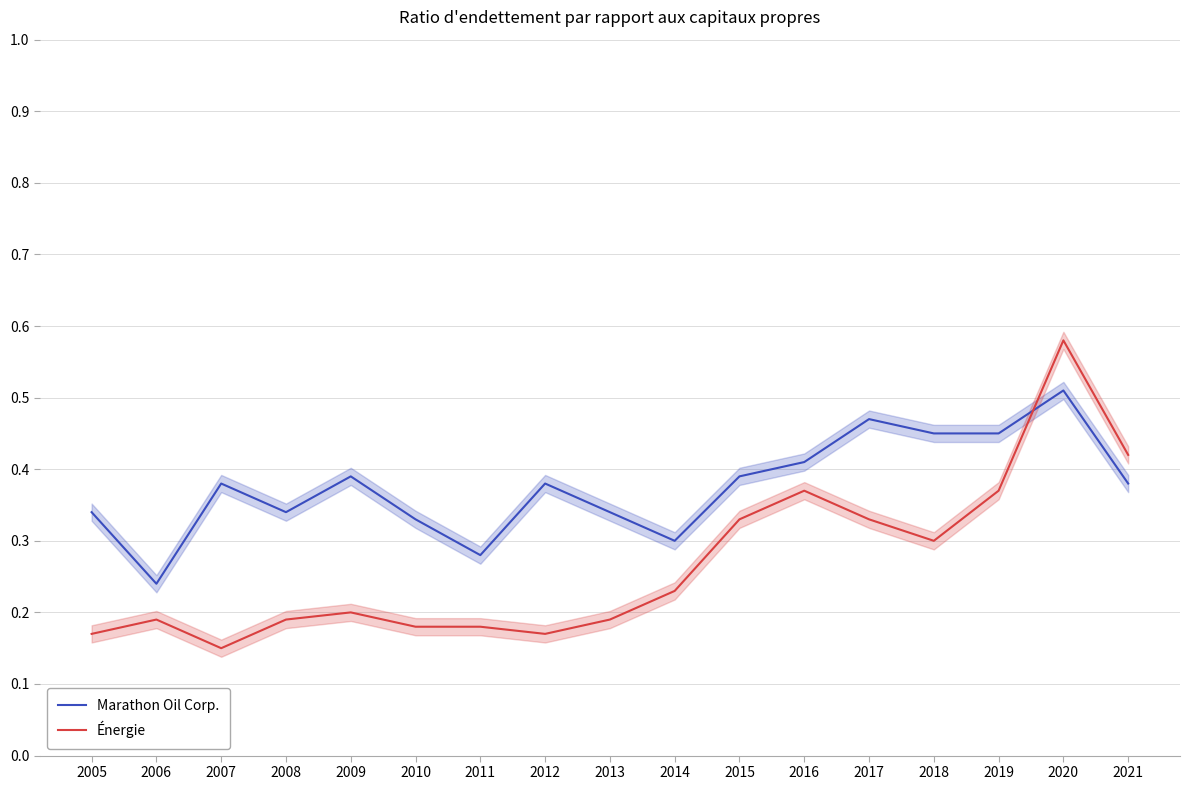

Which has a higher value, 2016 or 2021?

2016